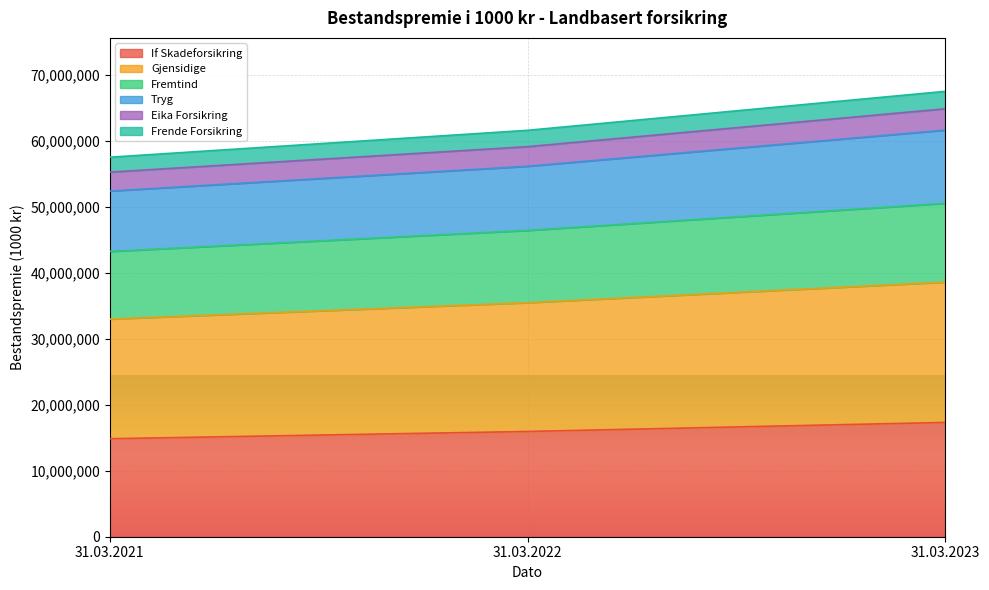

What is the lowest value of the If Skadeforsikring series?

14846631